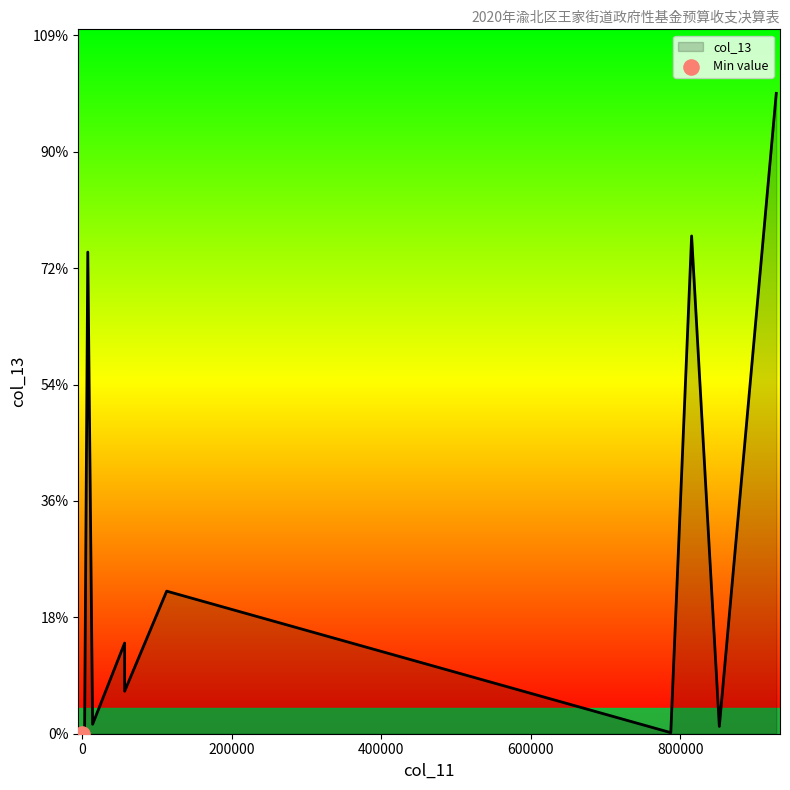

Which has a higher value, 7731 or 787420?

7731